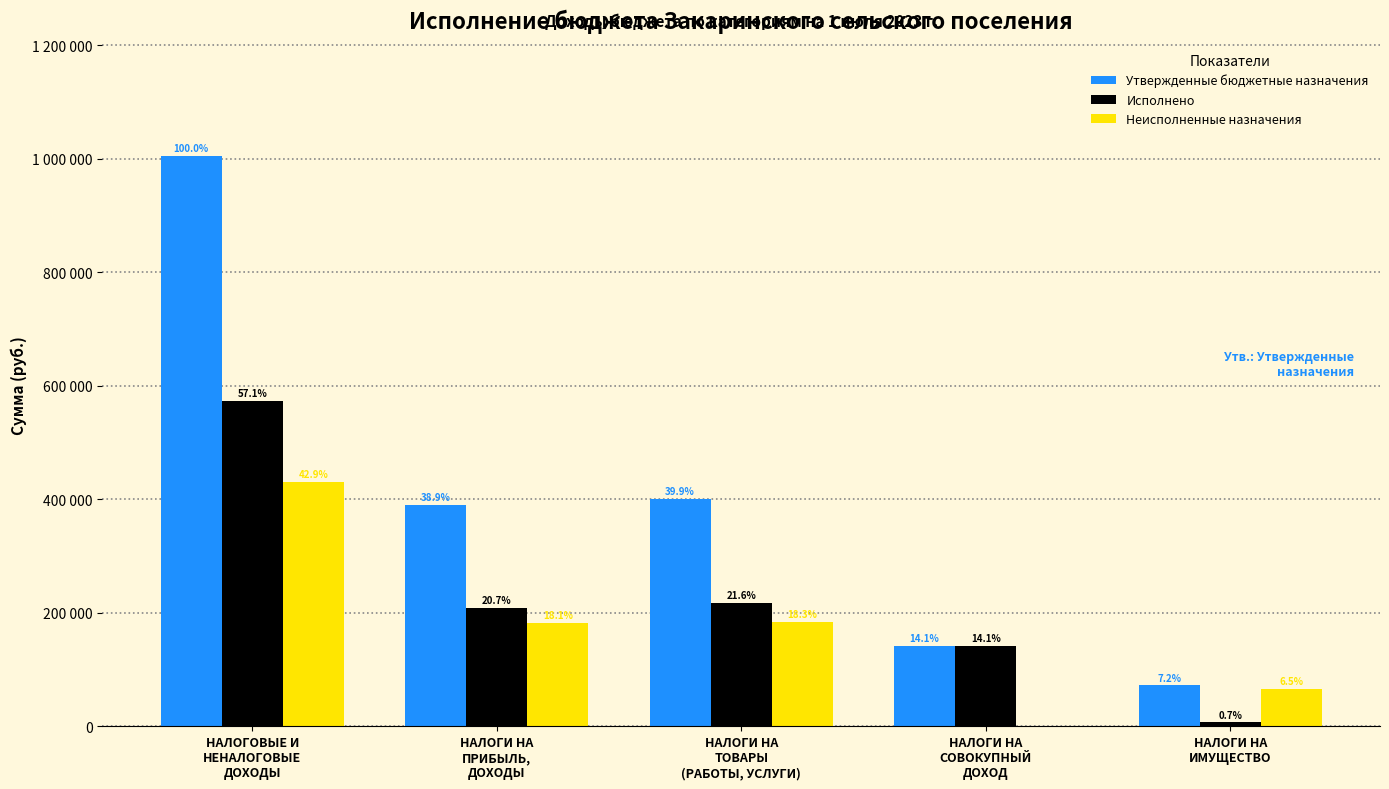

What are all the series names shown in the legend?

Утвержденные бюджетные назначения, Исполнено, Неисполненные назначения